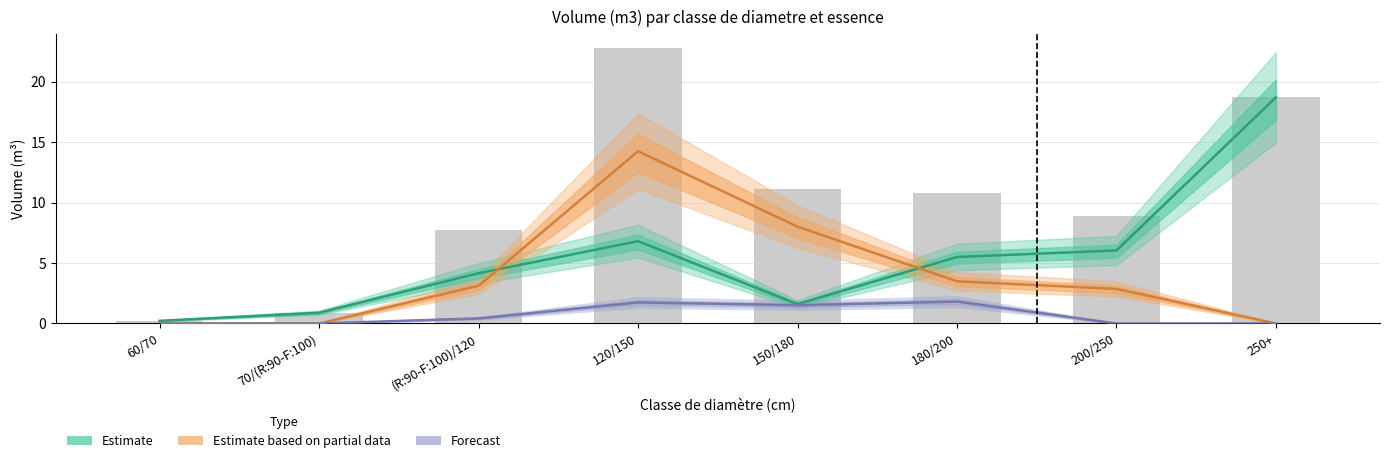

How many groups of bars are there?

8